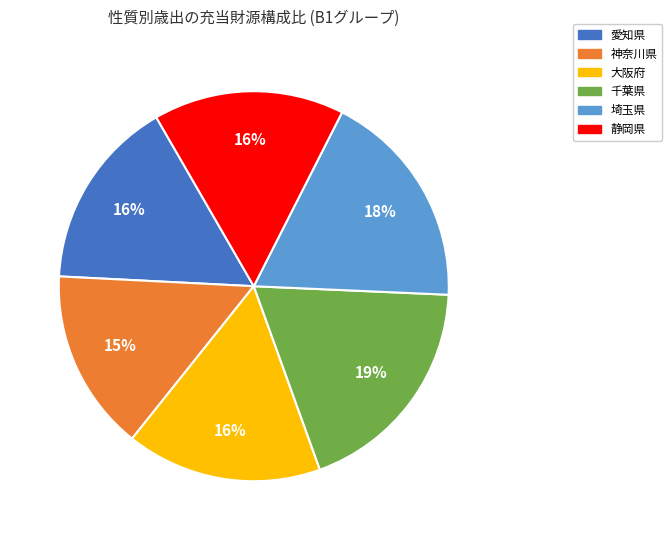

To the nearest percent, what is the difference between the 埼玉県 and 千葉県 slice percentages?

1%